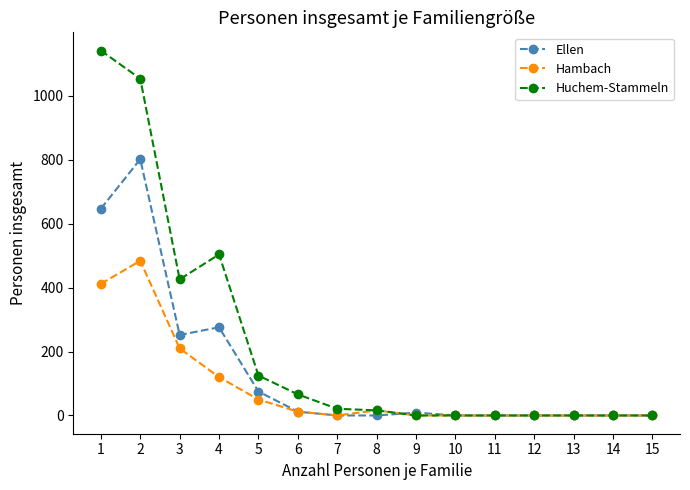

True or false: Hambach has more than 0 points higher than both neighbors.

True